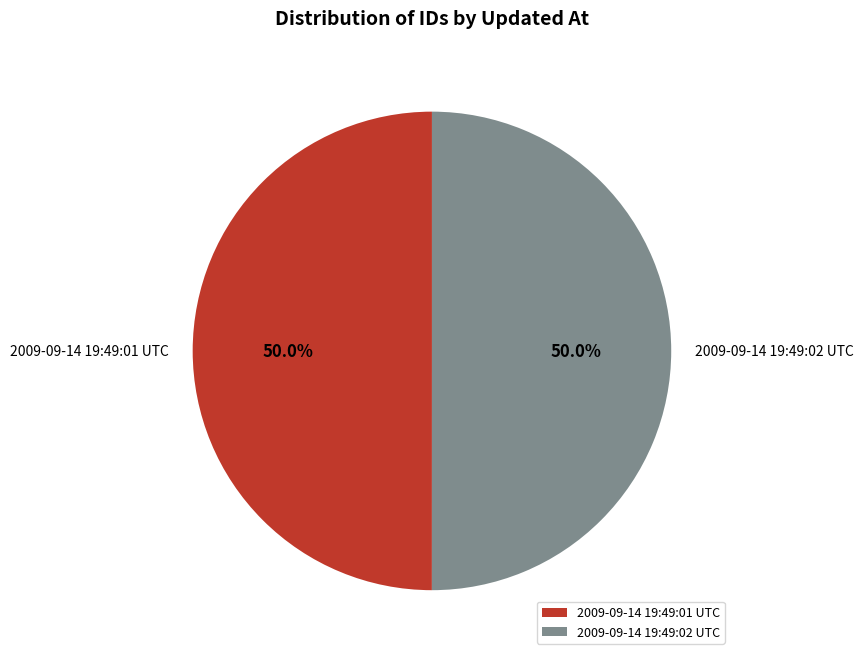

What is the ratio of the value at 2009-09-14 19:49:02 UTC to the value at 2009-09-14 19:49:01 UTC?

1.0